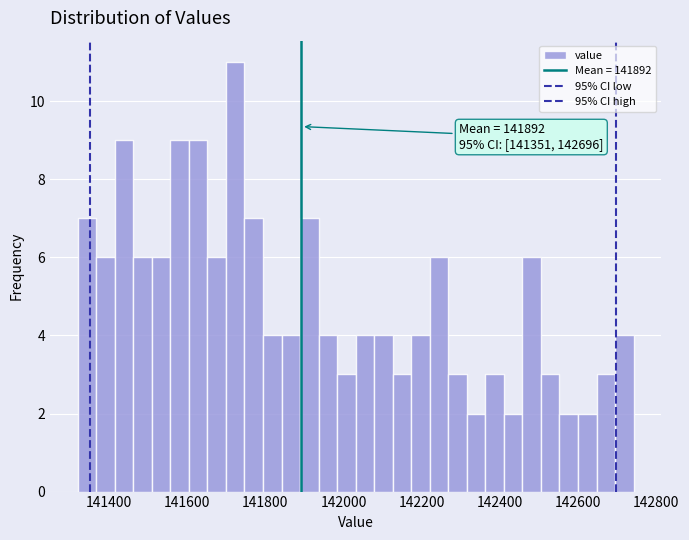

Around what value on the x-axis is the tallest bar? Give the approximate position of its centre, as read against the axis.

141720